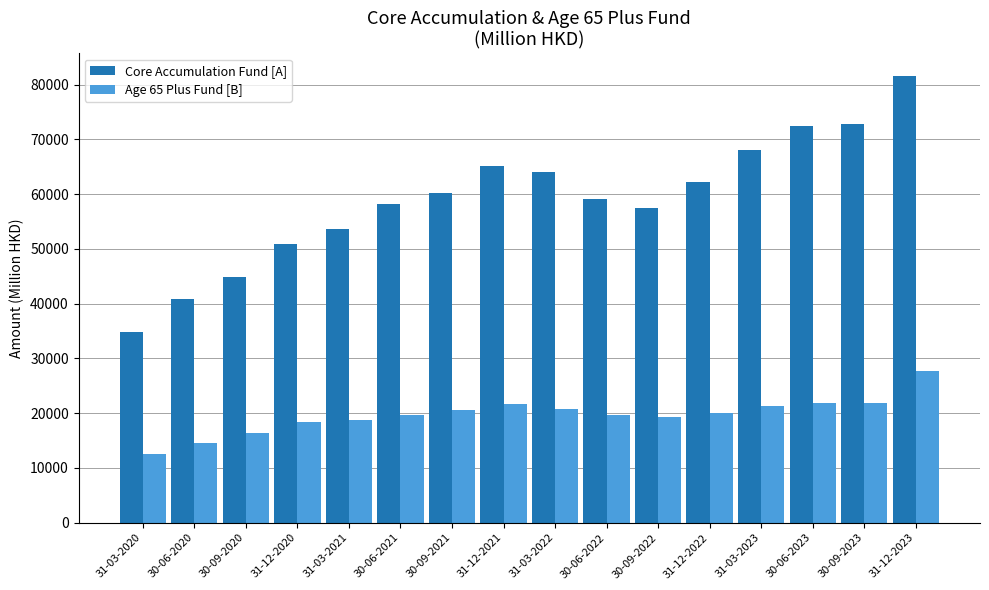

At which category is the sum across all series the highest?

31-12-2023